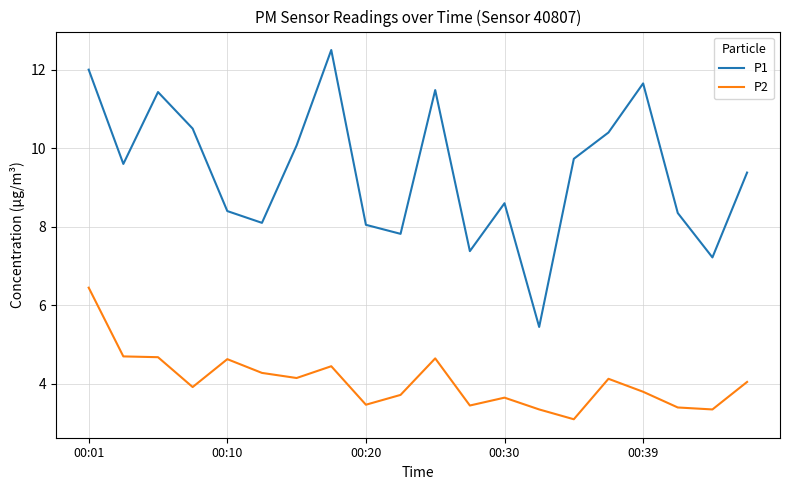

Which series has the widest spread of values?

P1